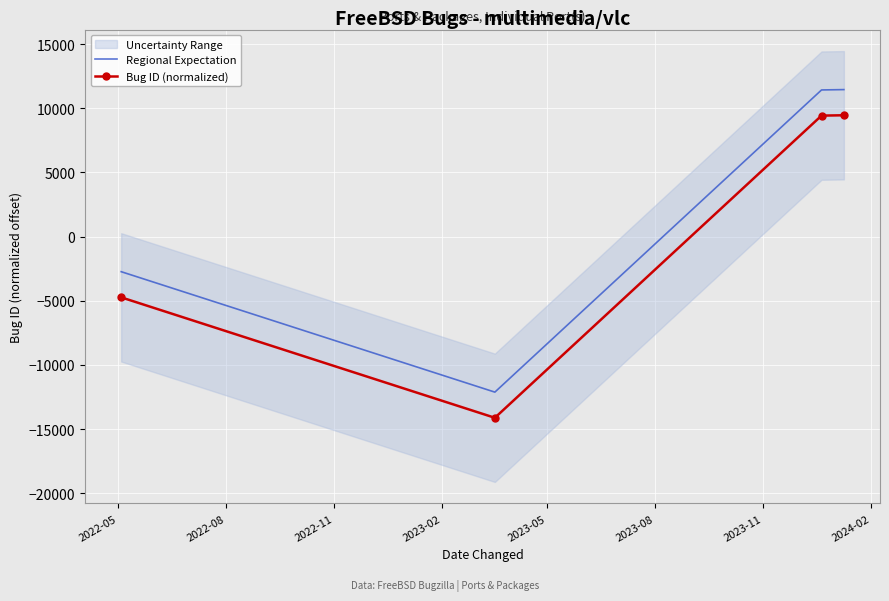

What is the minimum value for Regional Expectation?

-12125.8